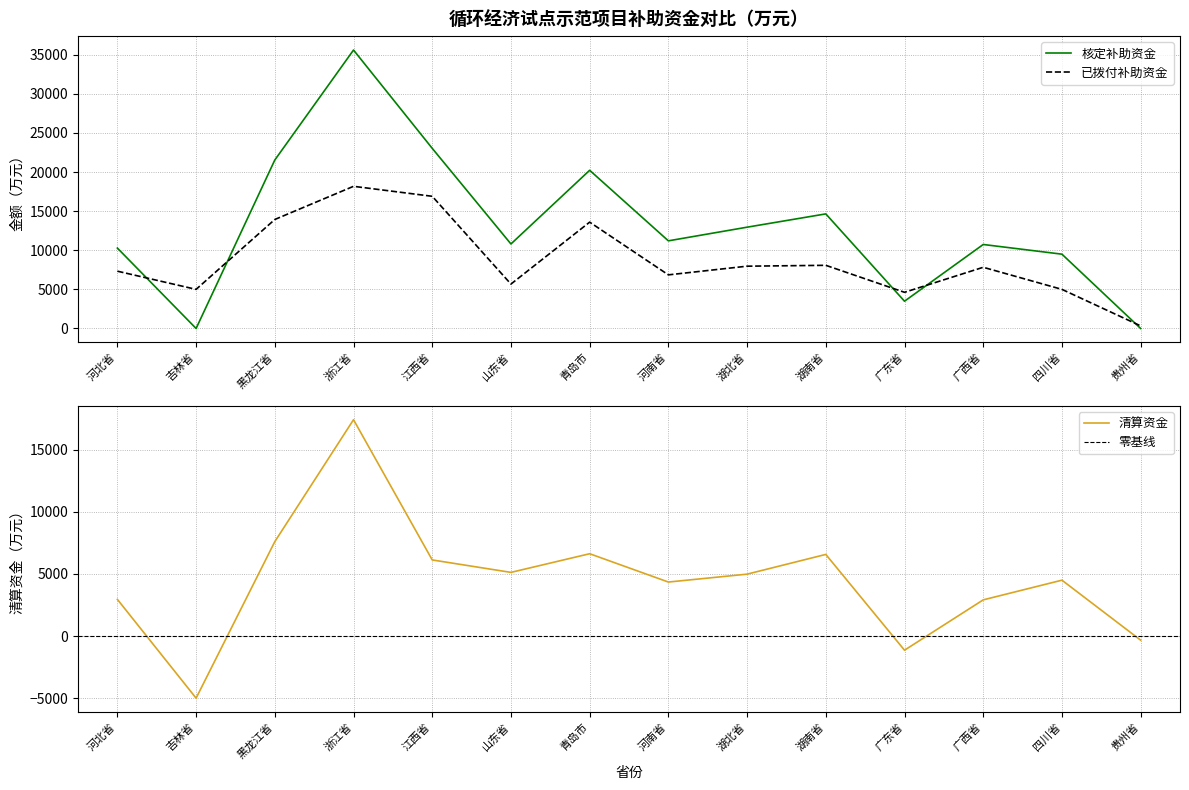

Between which two adjacent categories do 已拨付补助资金 and 核定补助资金 first intersect?

河北省 and 吉林省